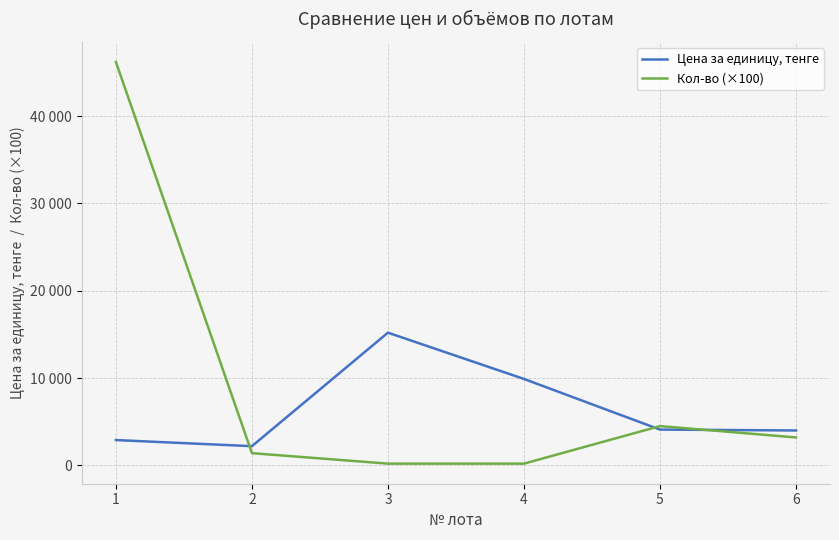

Is it true that Цена за единицу, тенге equals 2900 at 1?

True